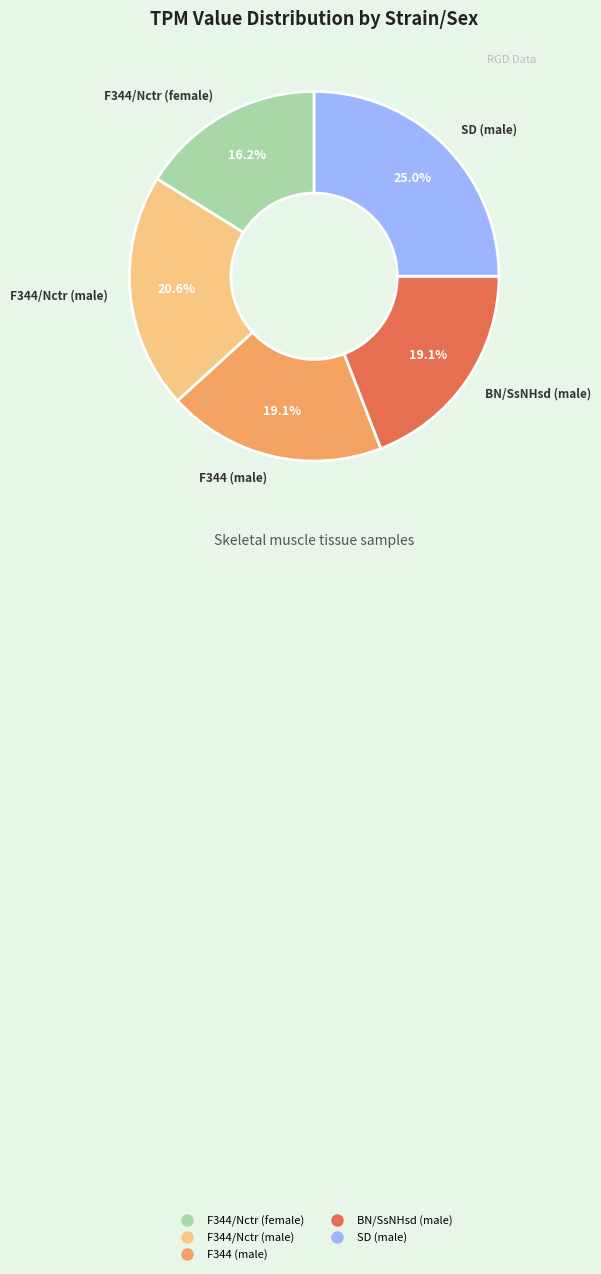

Which has a higher value, F344/Nctr (male) or F344/Nctr (female)?

F344/Nctr (male)